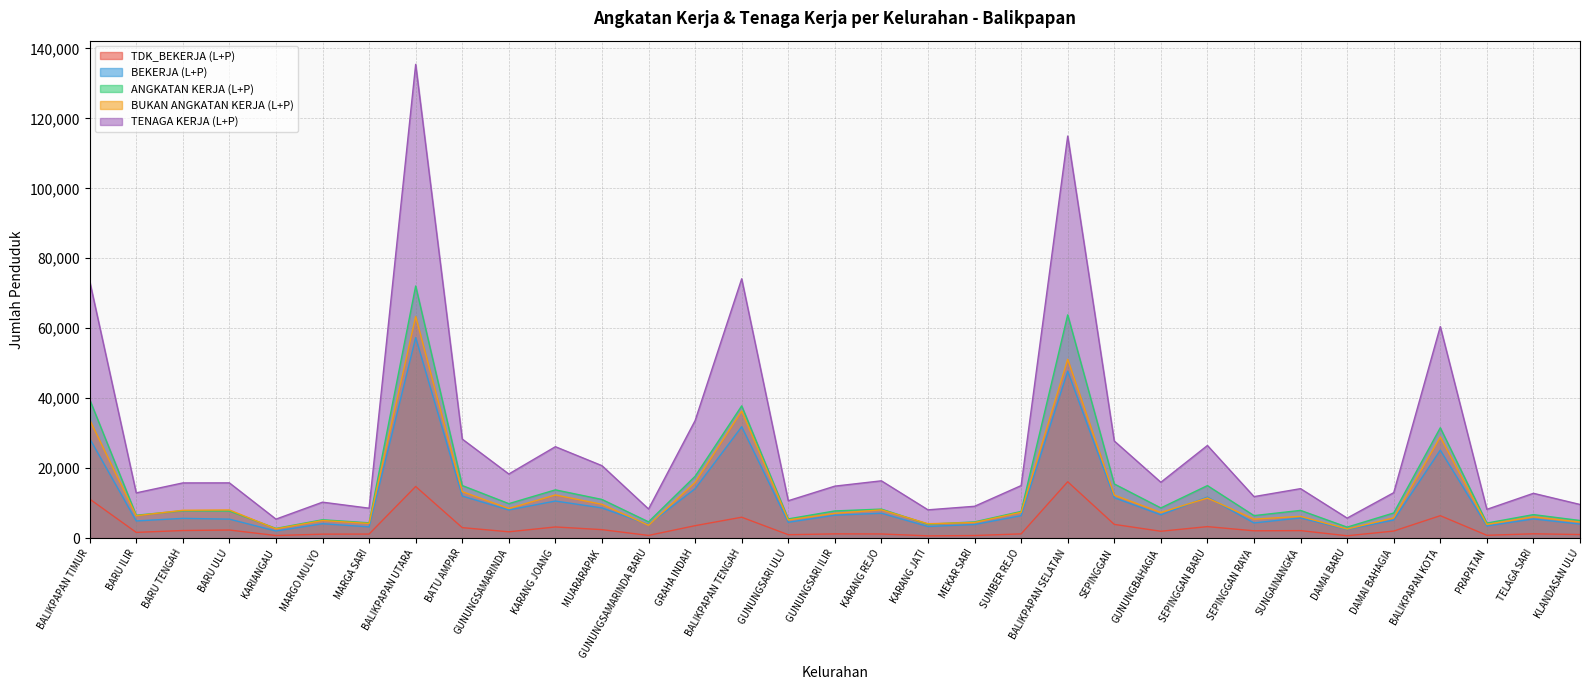

What is the difference between the second highest and second lowest values in the TENAGA KERJA (L+P) series?

109209